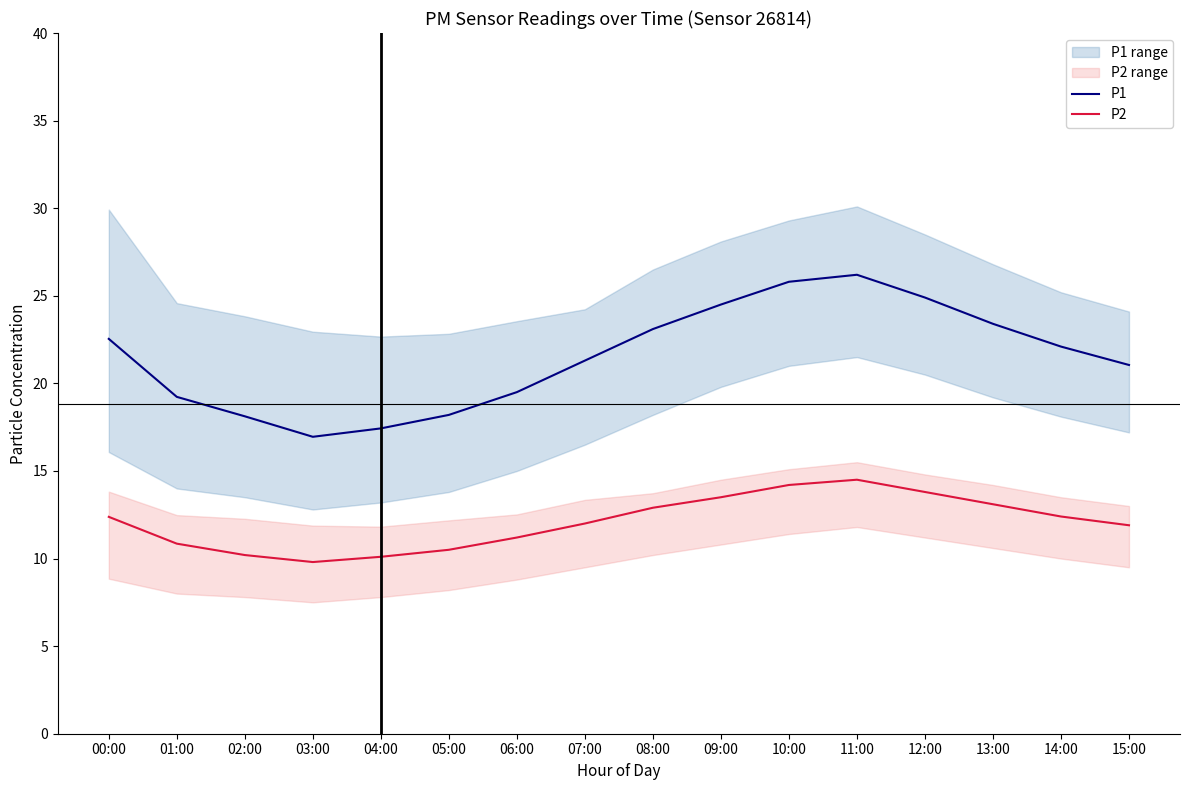

At which label does P2 reach its minimum?

03:00